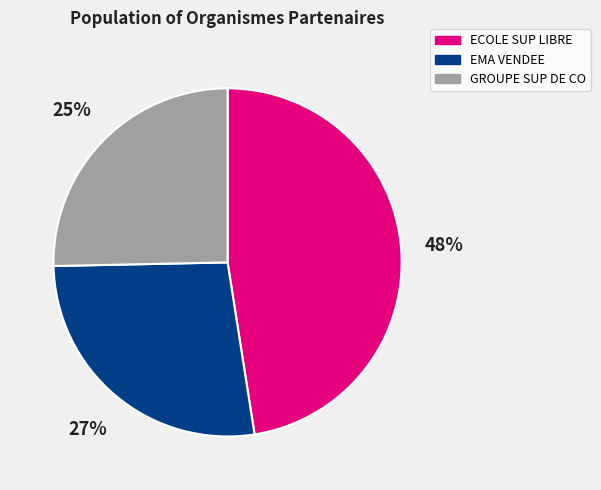

Does EMA VENDEE represent more than half of the total?

No